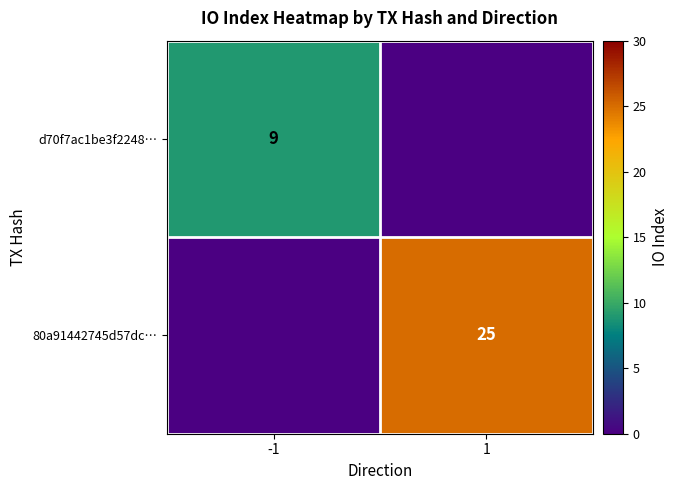

The 80a91442745d57dc… series shows 45 at 1. True or false?

False